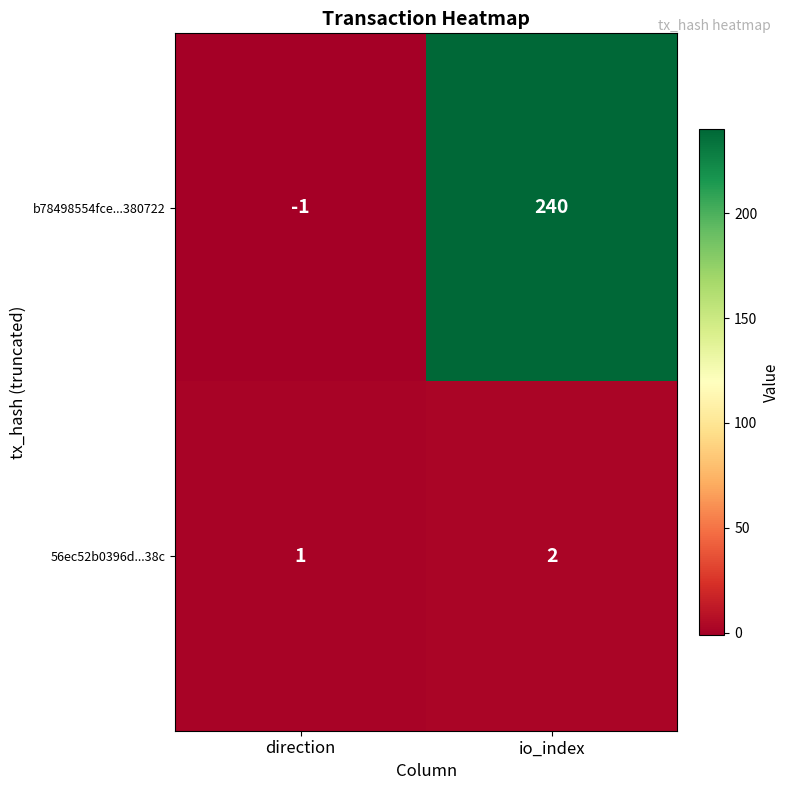

Count the number of data series in this chart.

2